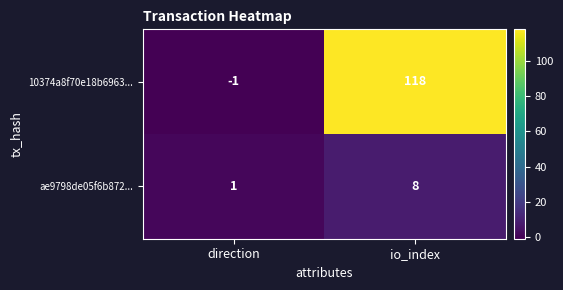

What value does the 10374a8f70e18b6963... series have at io_index?

118